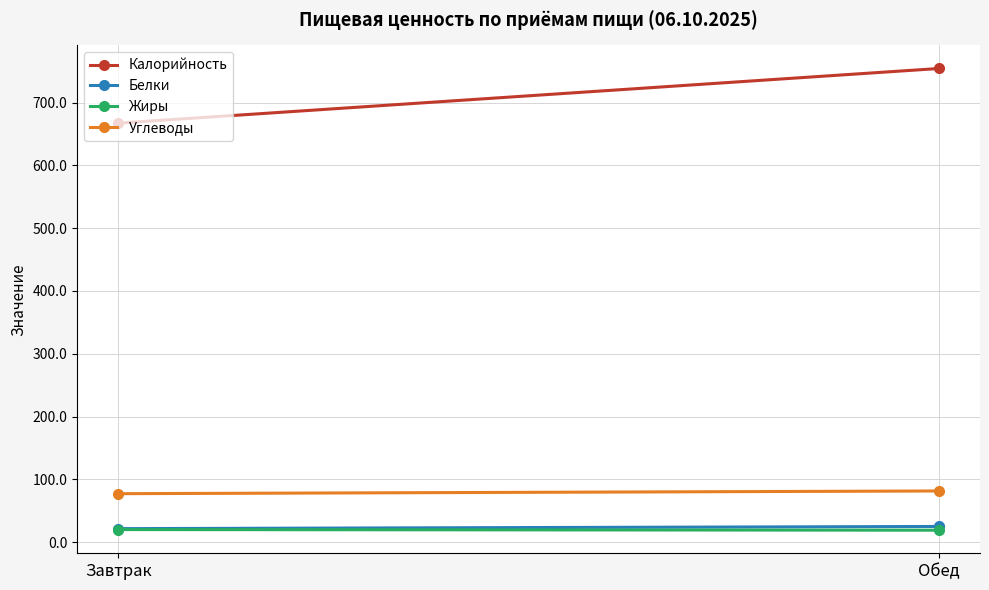

List the labels in order of Калорийность value, smallest first.

Завтрак, Обед